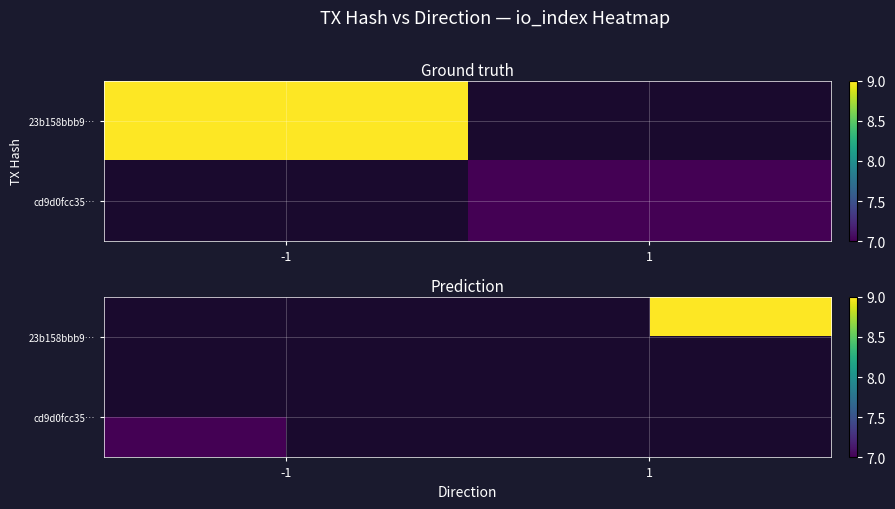

Which has a higher value, -1 or 1?

1